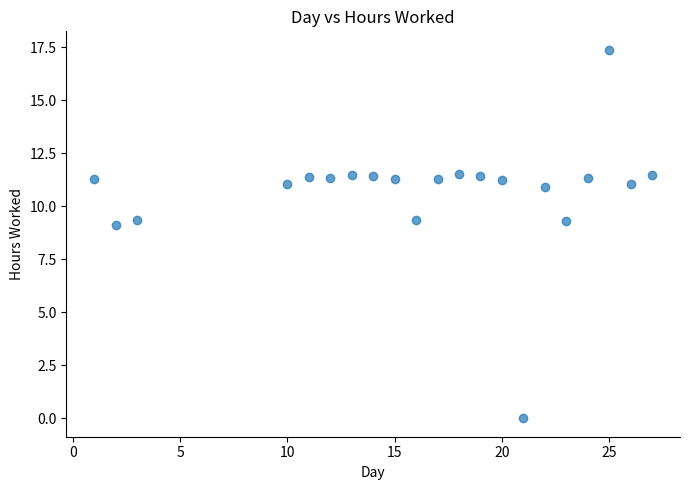

What is the range of Y values (max minus min)?

17.4